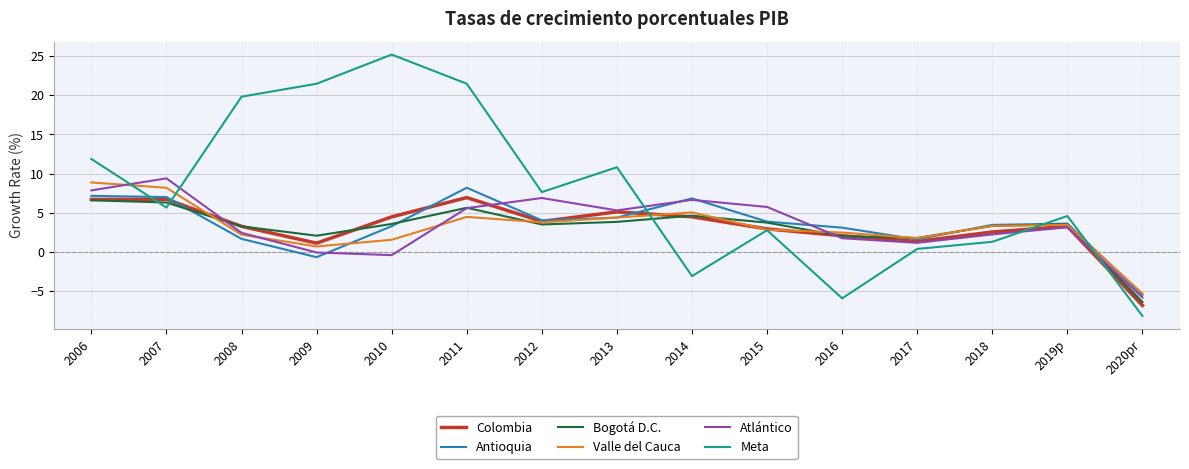

The value of Atlántico at 2014 is 10.9. True or false?

False